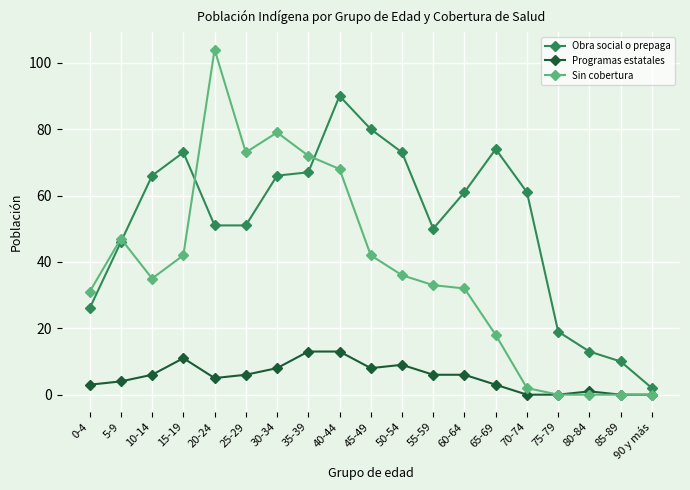

At which category does Programas estatales reach its first local valley?

20-24